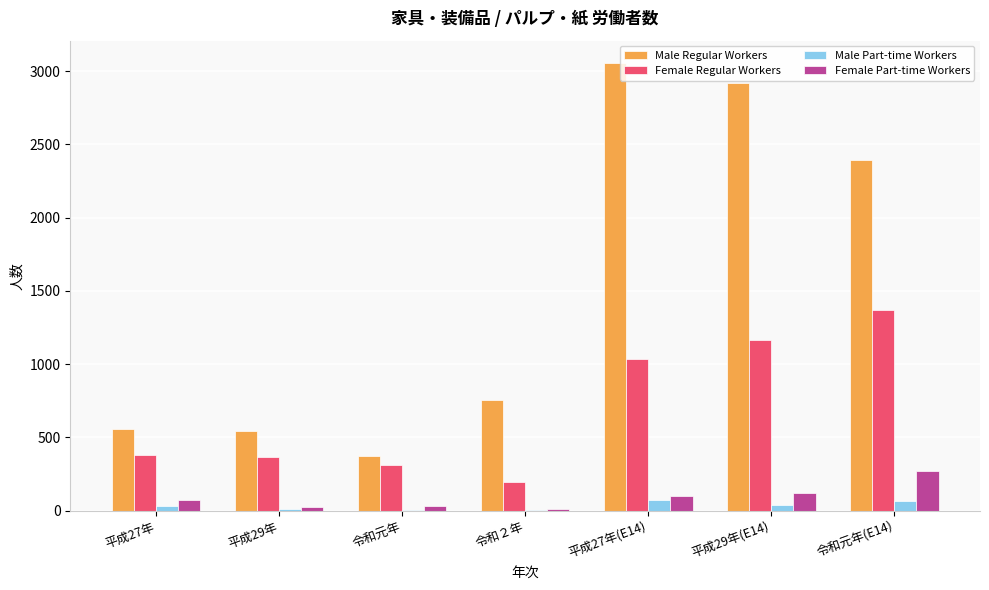

Which series has the largest total across all categories?

Male Regular Workers